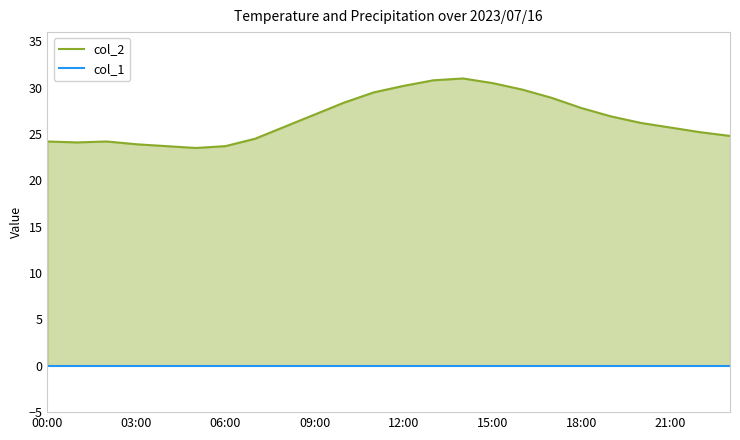

How many points are lower than both their immediate neighbors (excluding endpoints)?

2